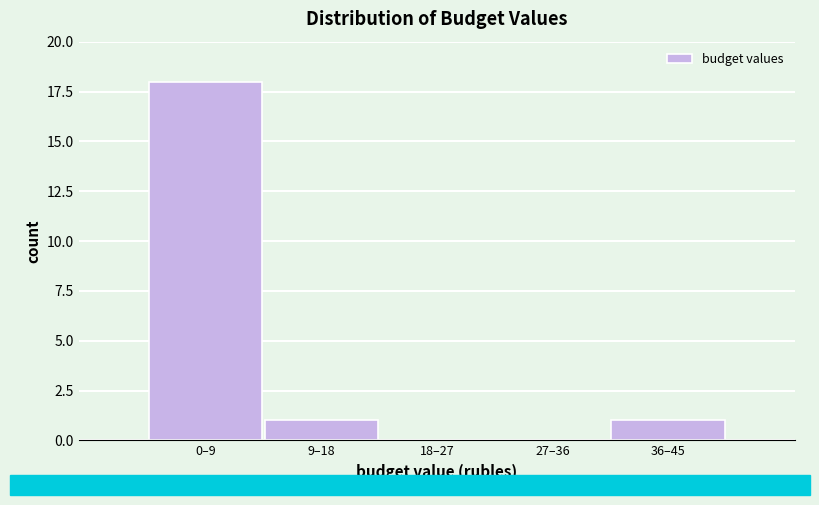

Reading left to right, list all the values displayed in this chart.

0–9=18	9–18=1	18–27=0	27–36=0	36–45=1